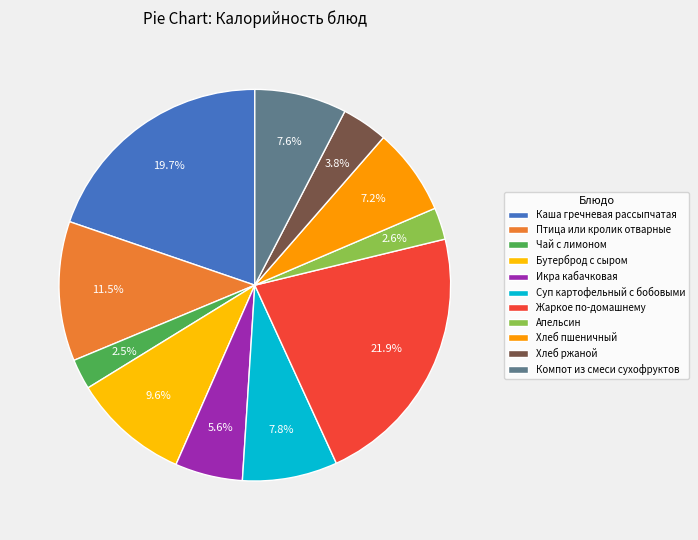

How many slices are in this pie chart?

11